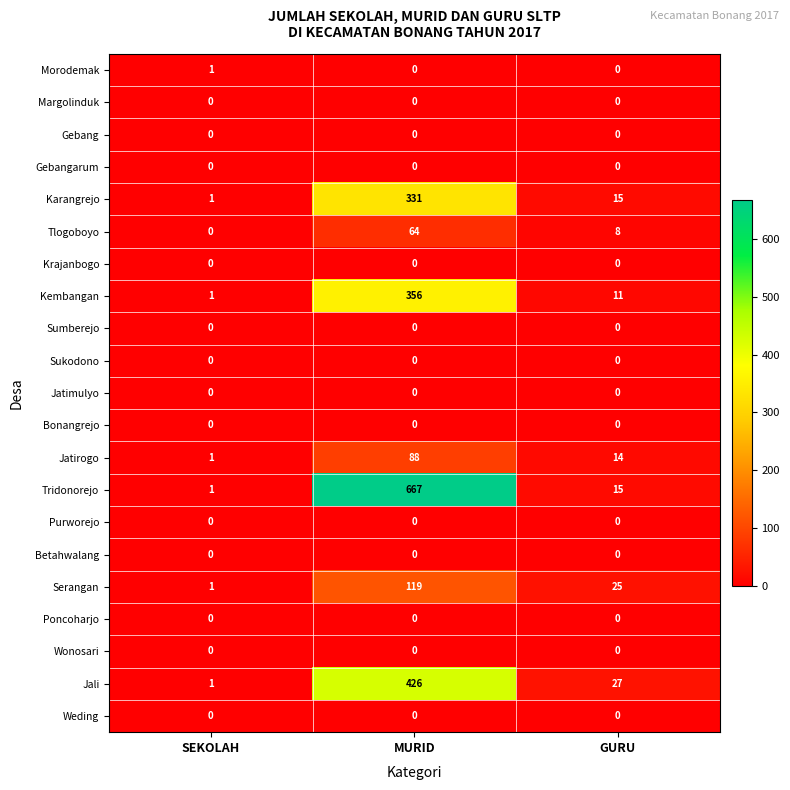

Which category has the highest value across all series?

MURID